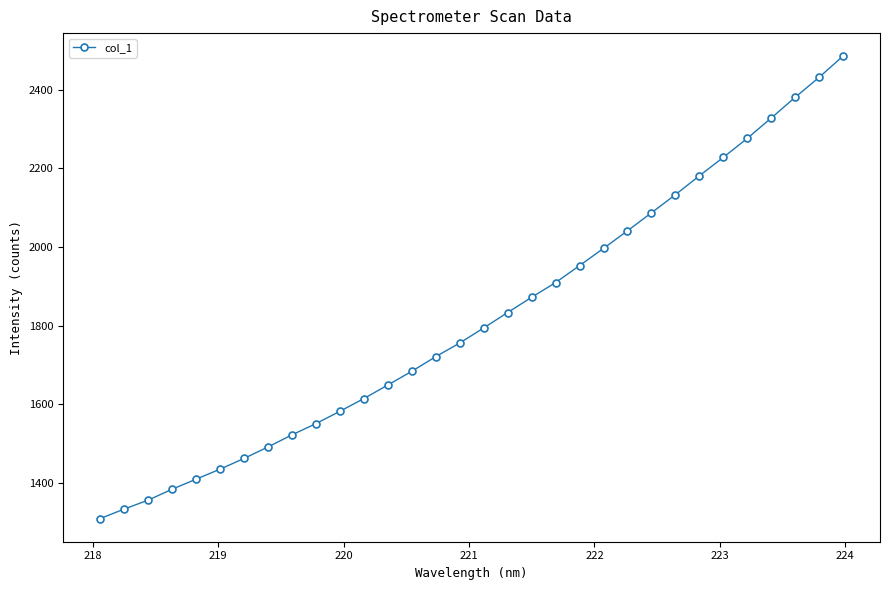

True or false: the data has more than 2 interior local peaks.

False